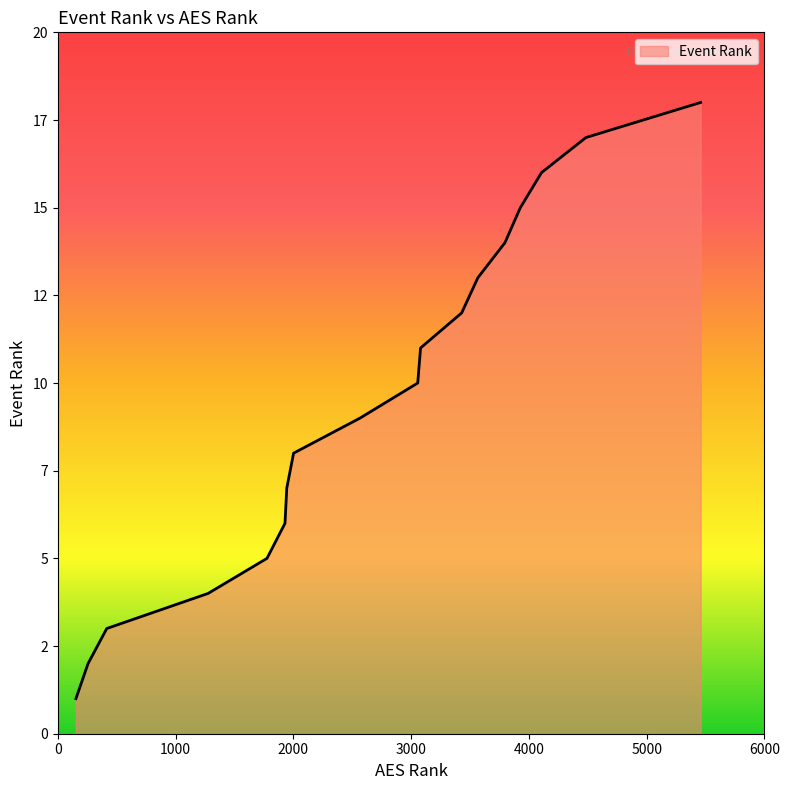

Does the chart display data point markers on the line(s)?

No